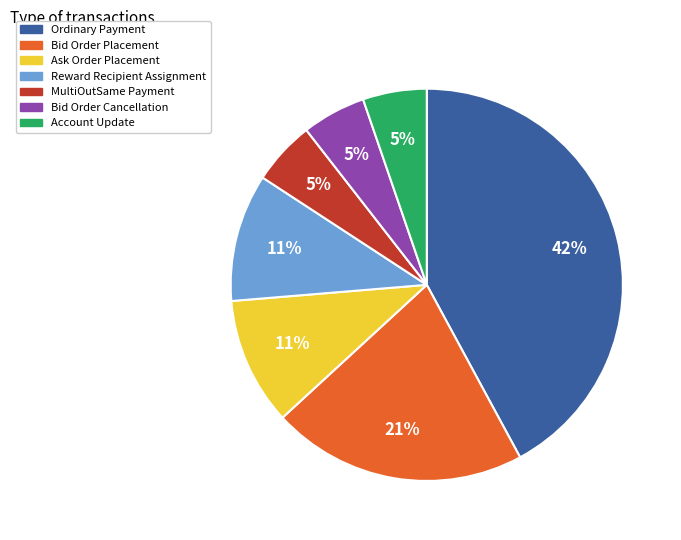

Combined, do MultiOutSame Payment and Bid Order Placement account for over 50%?

No